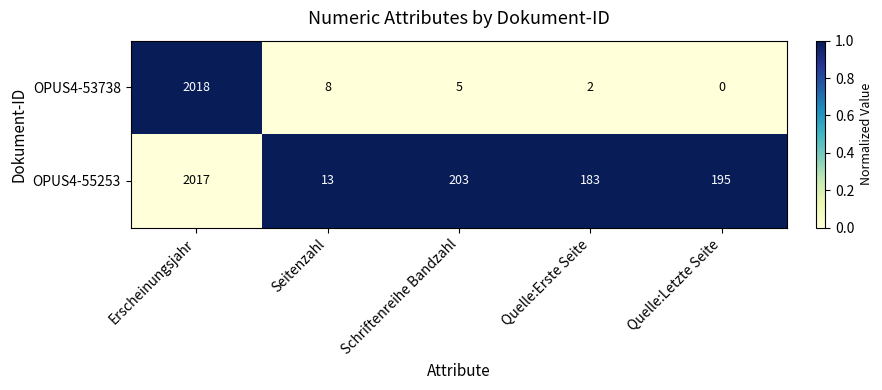

Is it true that OPUS4-53738 equals 2018 at Erscheinungsjahr?

True